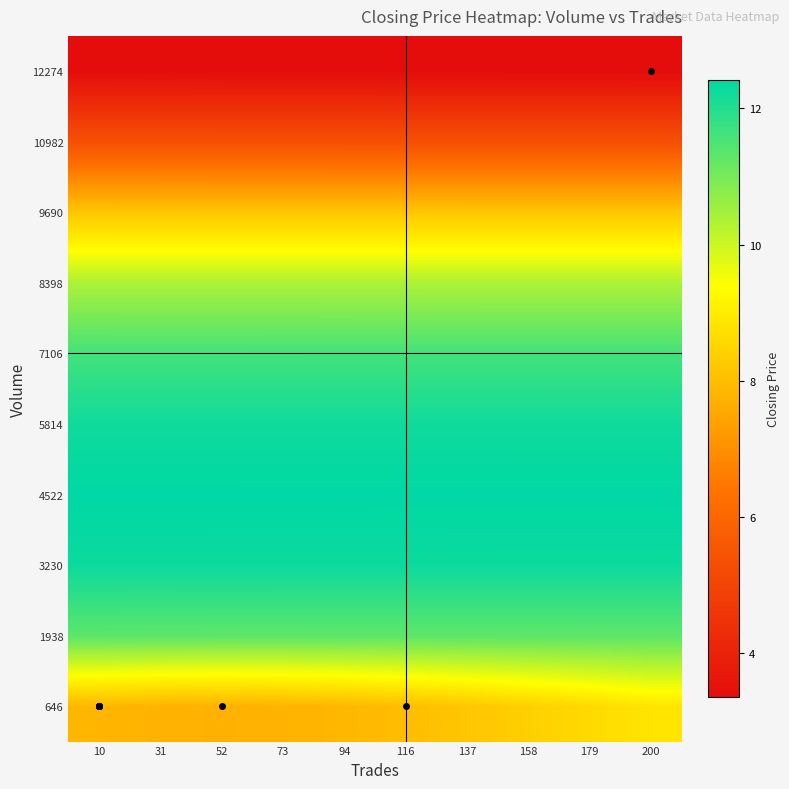

Which series changed the most between 52 and 137?

646